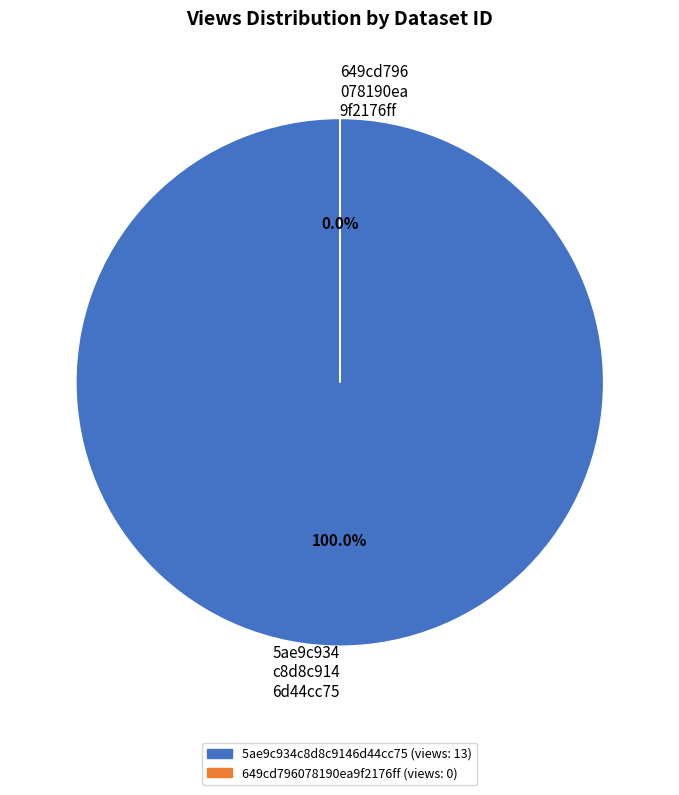

True or false: 649cd796078190ea9f2176ff accounts for 0% of the total.

True